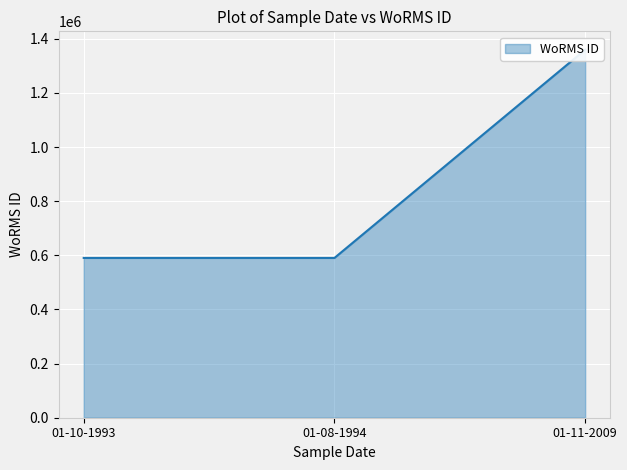

What is the label of the 1st point from the left?

01-10-1993